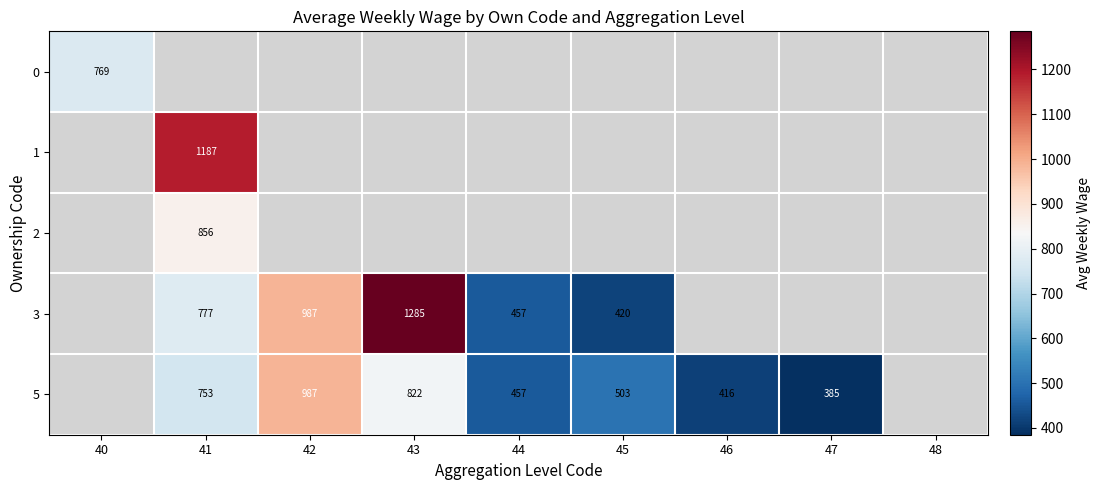

Is it true that 5 equals 385 at 47?

True